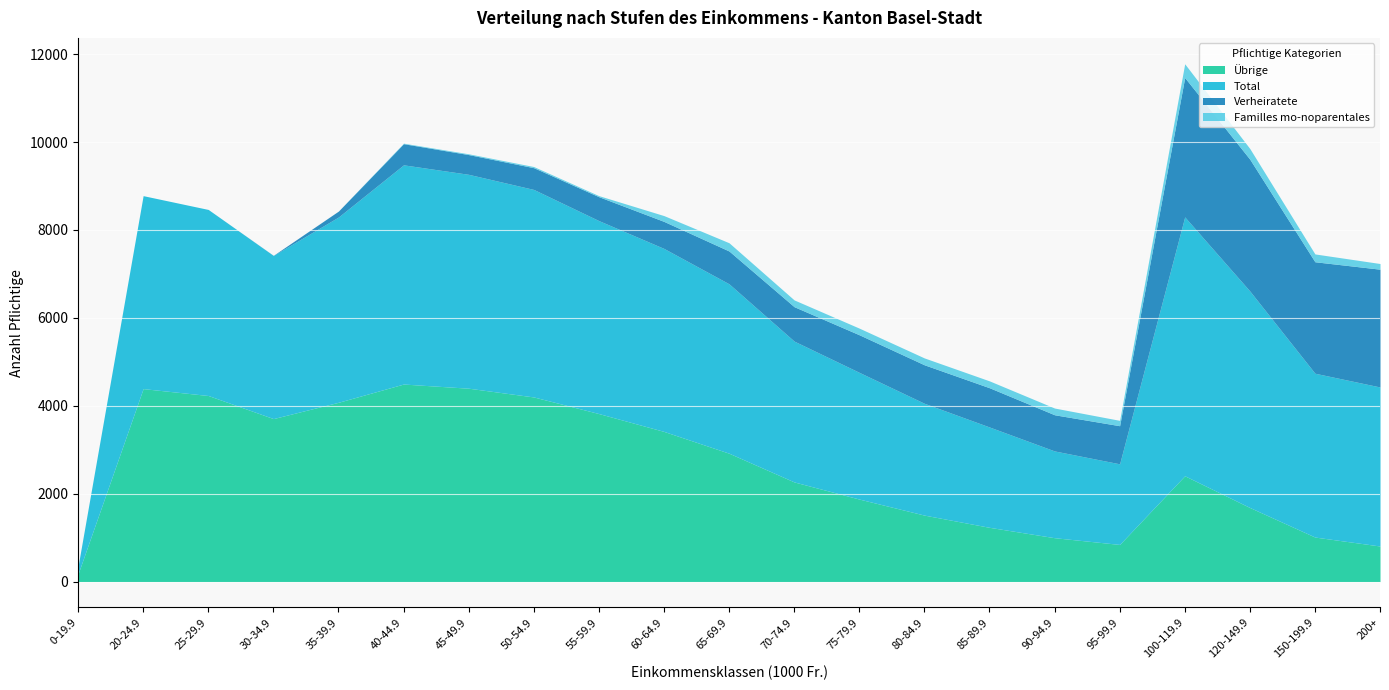

At 60-64.9, list the series in order from largest to smallest.

Total, Übrige, Verheiratete, Familles mo-noparentales